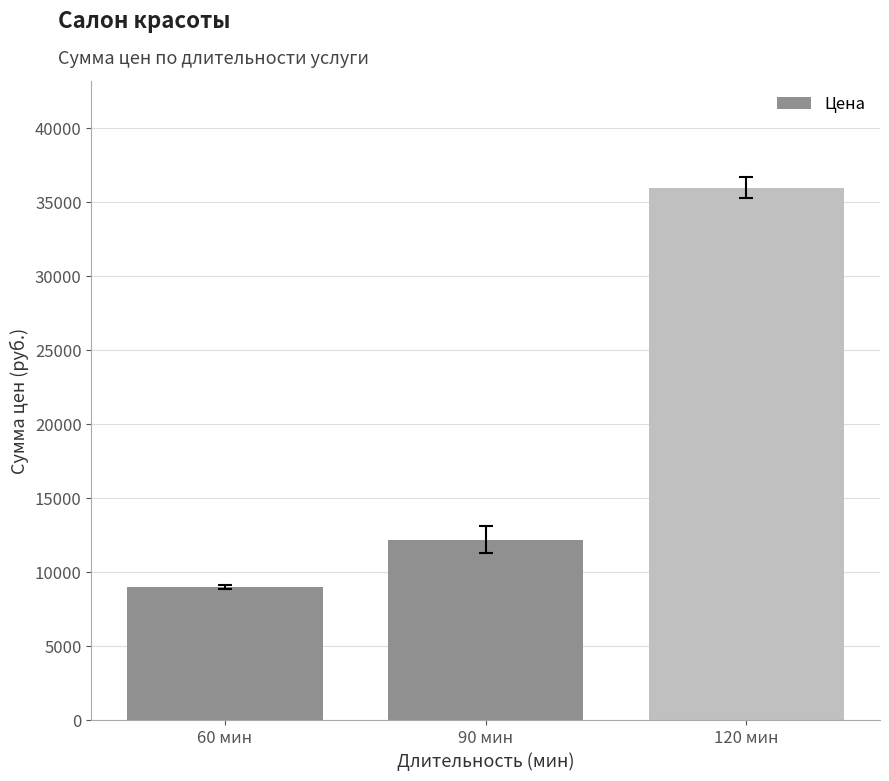

Does the chart contain stacked bars?

No